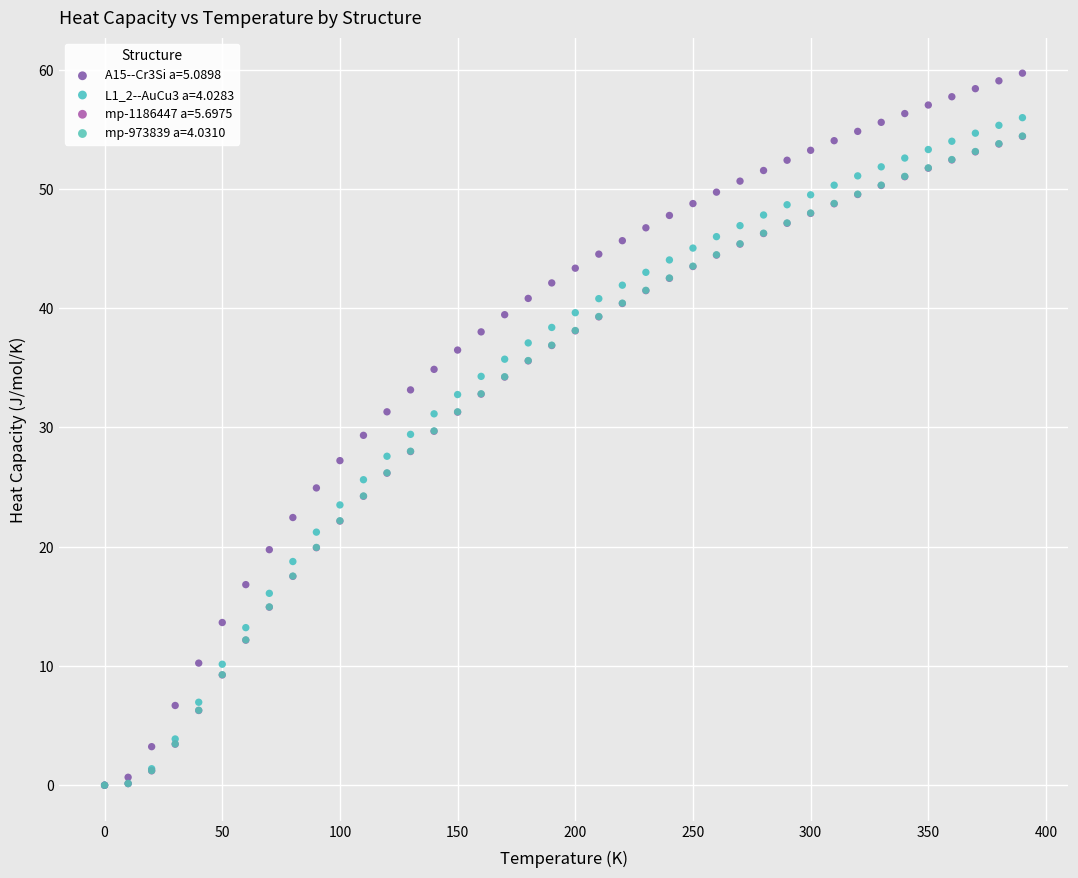

Which series contains the highest Y value?

A15--Cr3Si a=5.0898